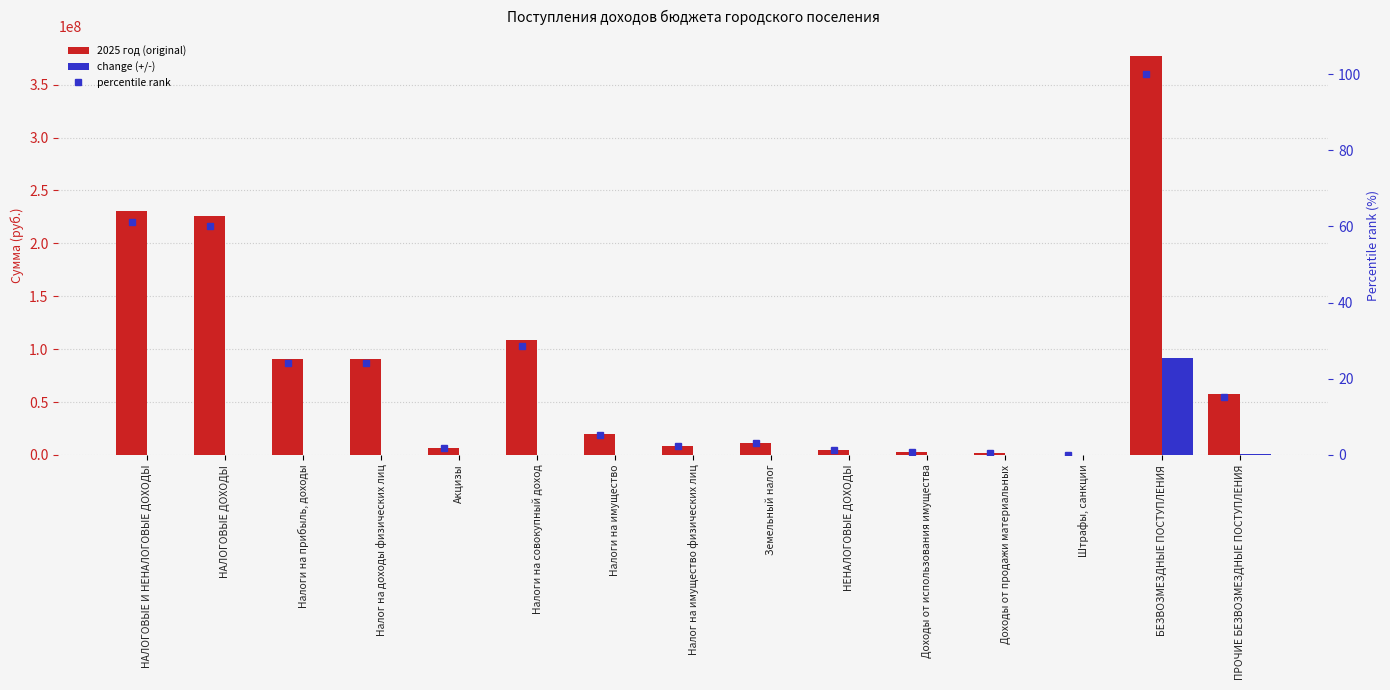

At which category does the chart reach its peak across all series?

БЕЗВОЗМЕЗДНЫЕ ПОСТУПЛЕНИЯ